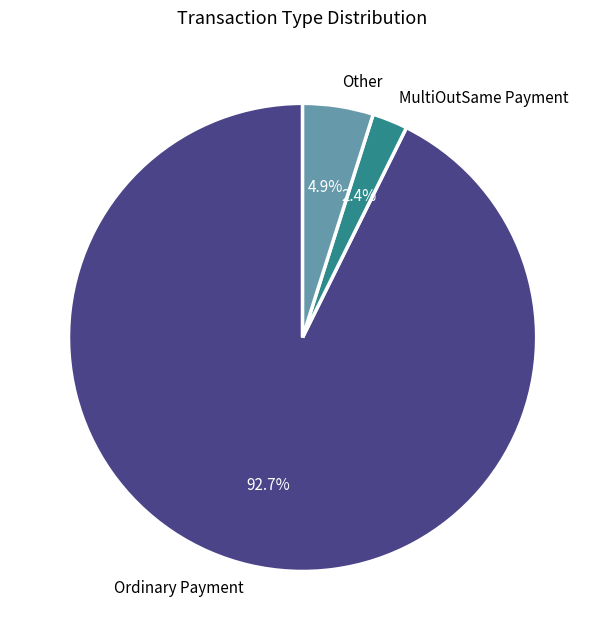

Which category accounts for the majority?

Ordinary Payment